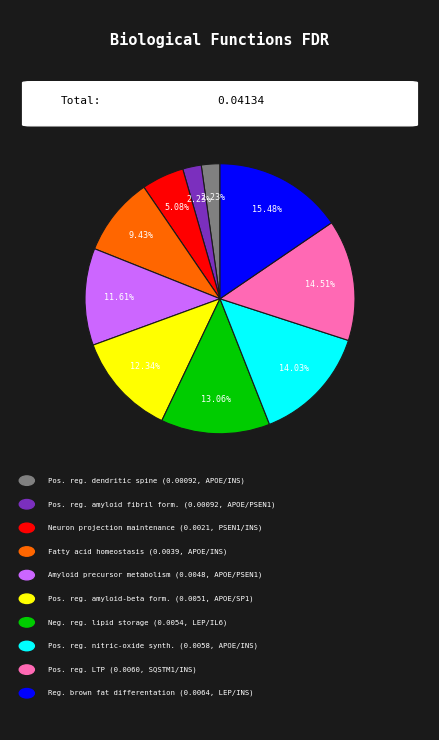

Does any single category account for the majority?

No